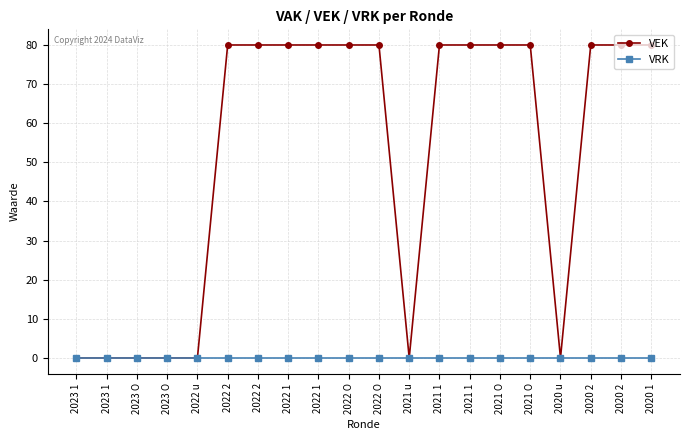

At which label does VRK reach its peak?

2023 1